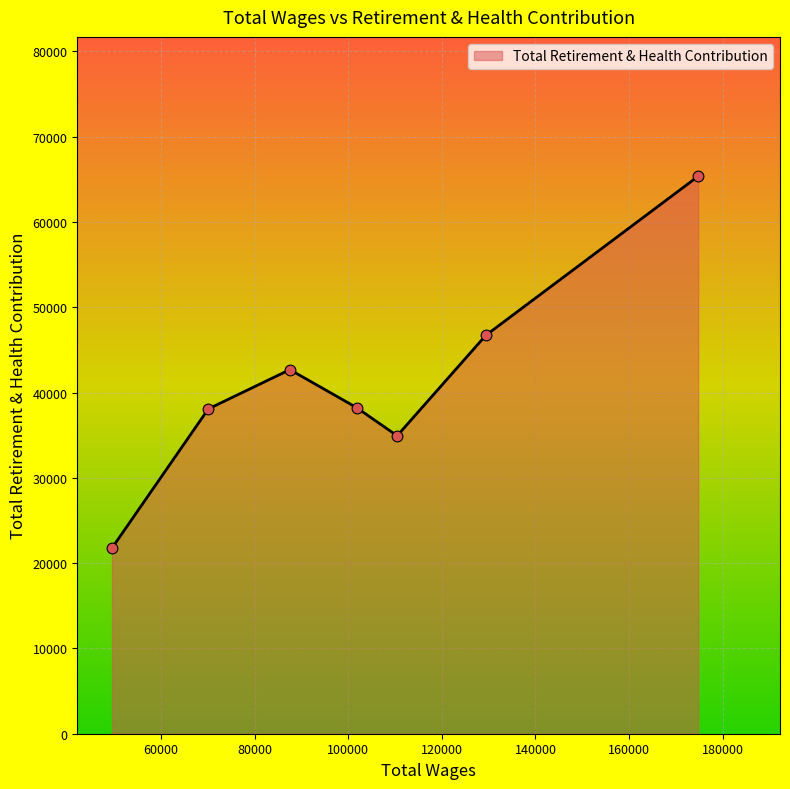

True or false: there are more than 1 points higher than both neighbors.

False